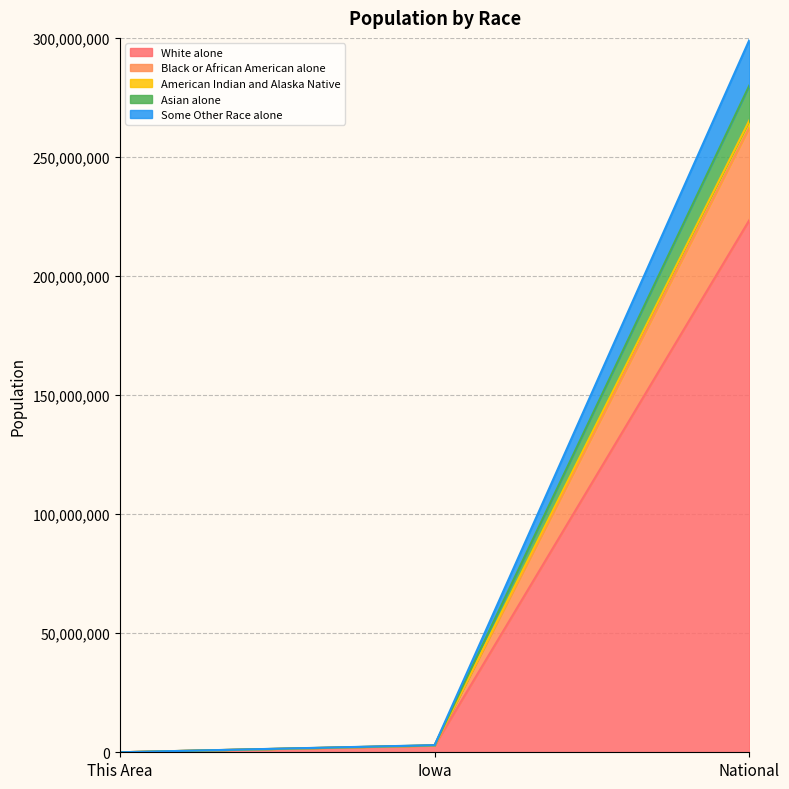

What is the smallest value displayed?

1057